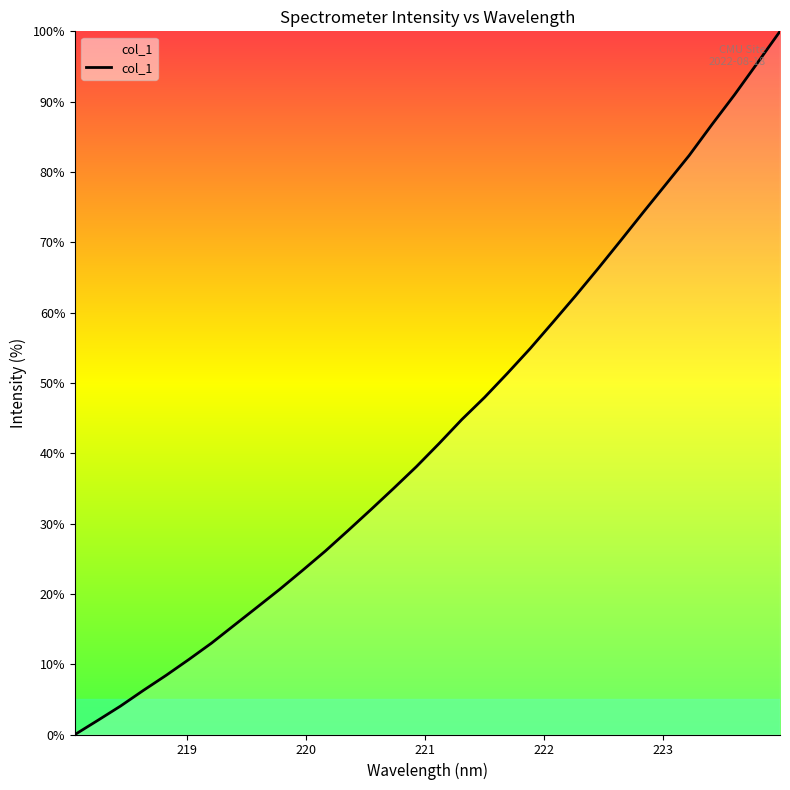

How many lines are shown in the chart?

1